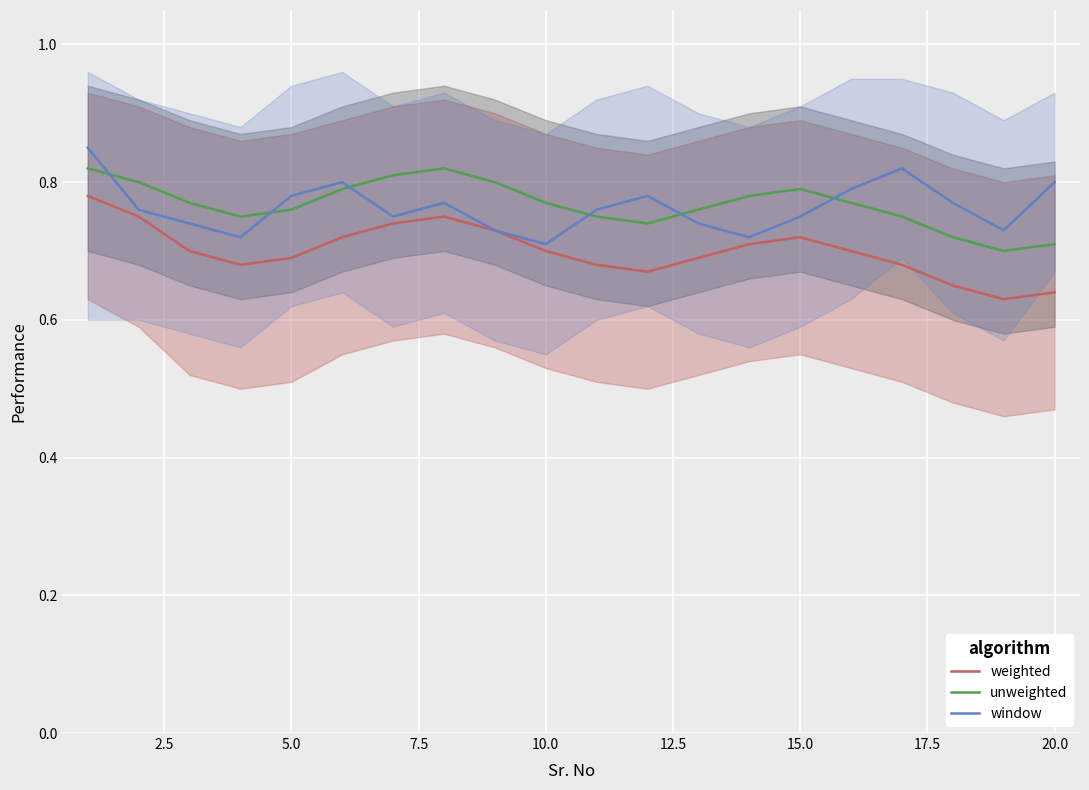

Is this an area chart (filled region under the line)?

No